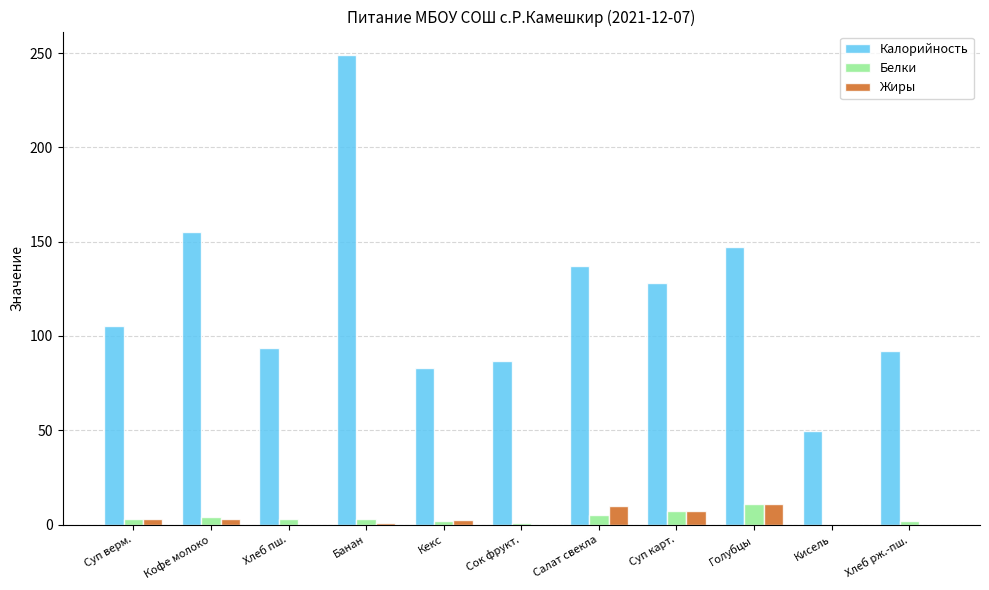

True or false: Жиры has a value of 2.6 at Голубцы.

False